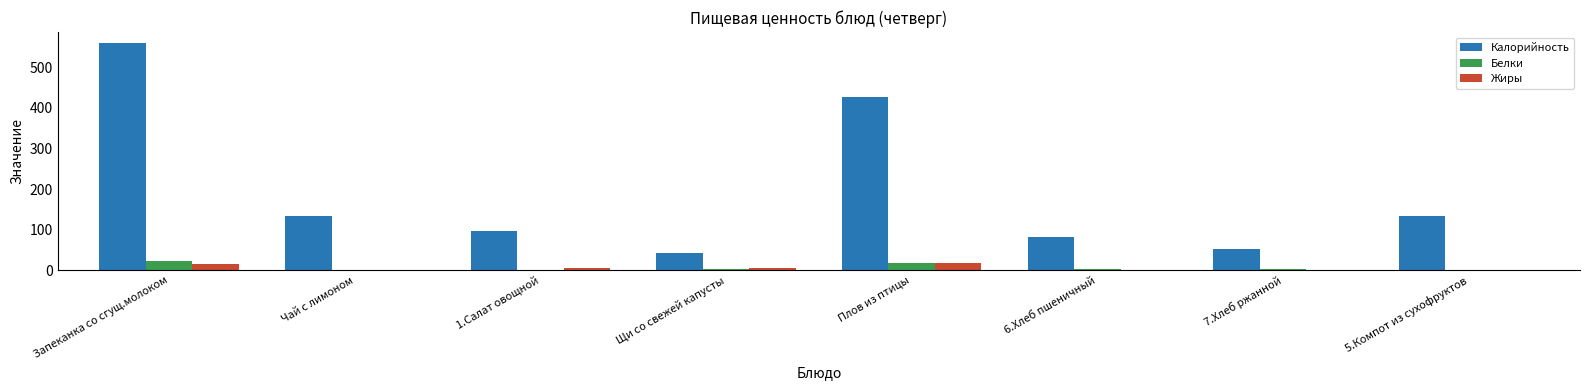

The value of Калорийность at 5.Компот из сухофруктов is 224.7. True or false?

False